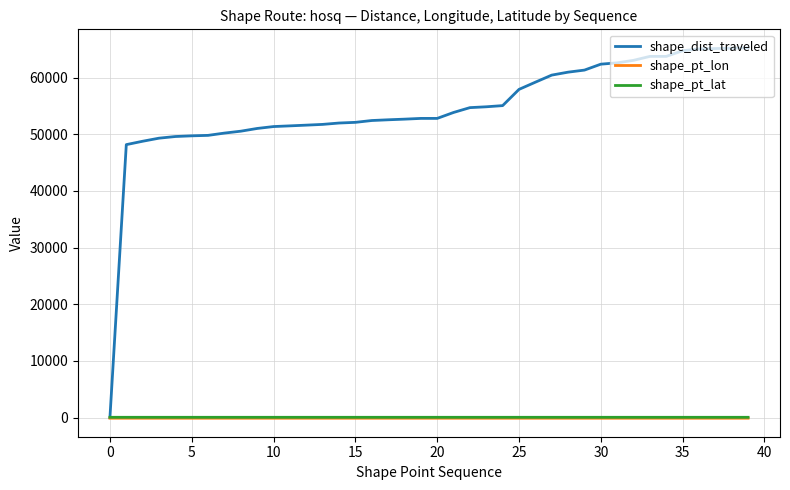

What is the highest value of the shape_dist_traveled series?

65252.2